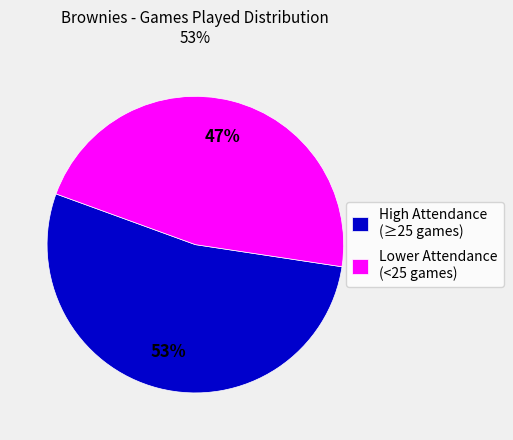

To the nearest percent, what portion does Lower Attendance (<25 games) represent?

47%